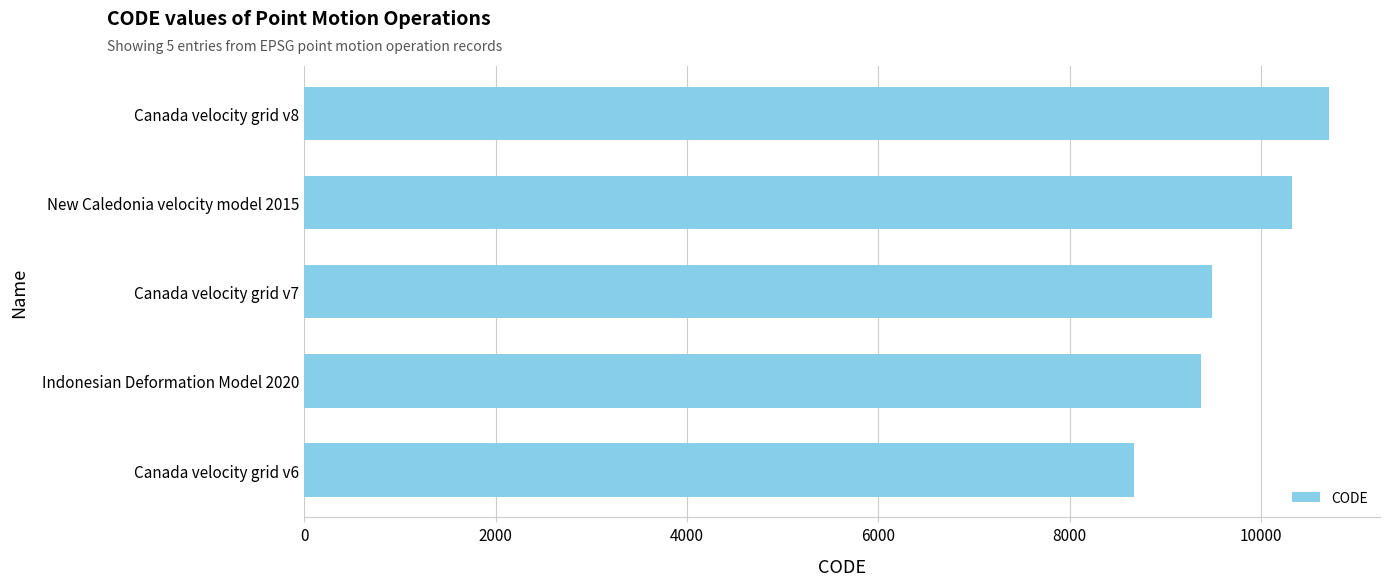

How many distinct data groups are displayed?

1